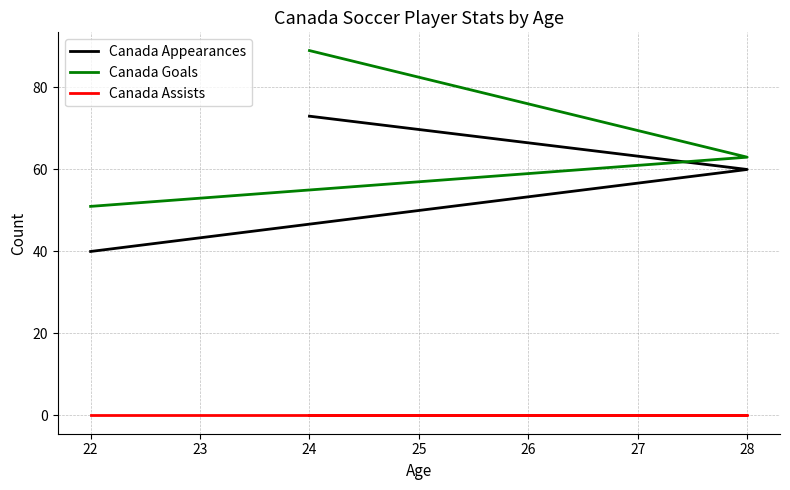

What is the value of the Canada Appearances point at the 2nd from the left?

60